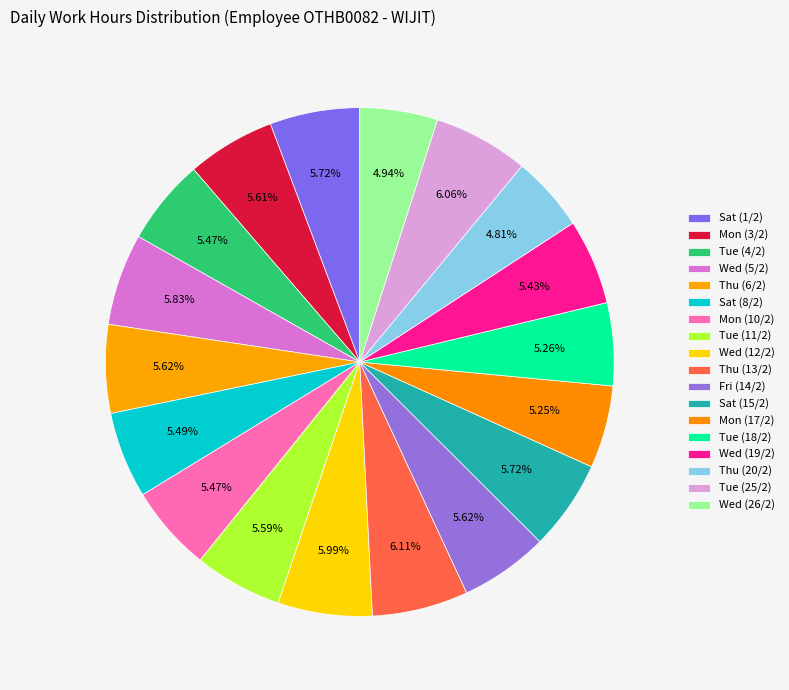

Rank the categories by value from highest to lowest.

Thu (13/2), Tue (25/2), Wed (12/2), Wed (5/2), Sat (15/2), Sat (1/2), Thu (6/2), Fri (14/2), Mon (3/2), Tue (11/2), Sat (8/2), Mon (10/2), Tue (4/2), Wed (19/2), Tue (18/2), Mon (17/2), Wed (26/2), Thu (20/2)